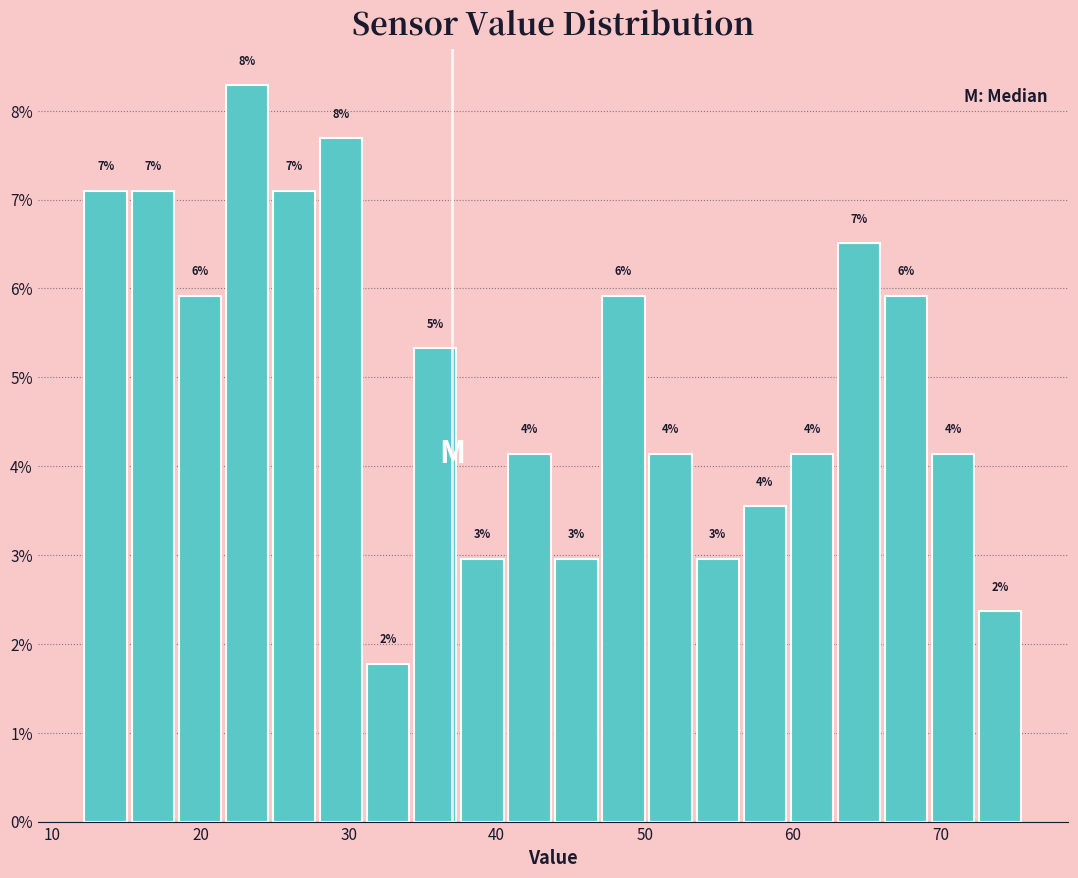

Read against the x-axis, roughly where is the centre of the tallest bar?

23